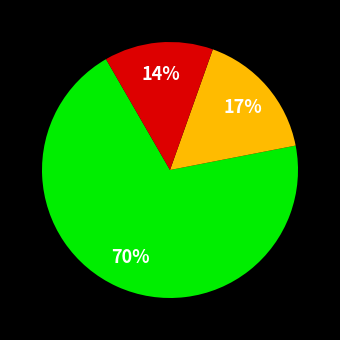

Does any single category account for the majority?

Yes